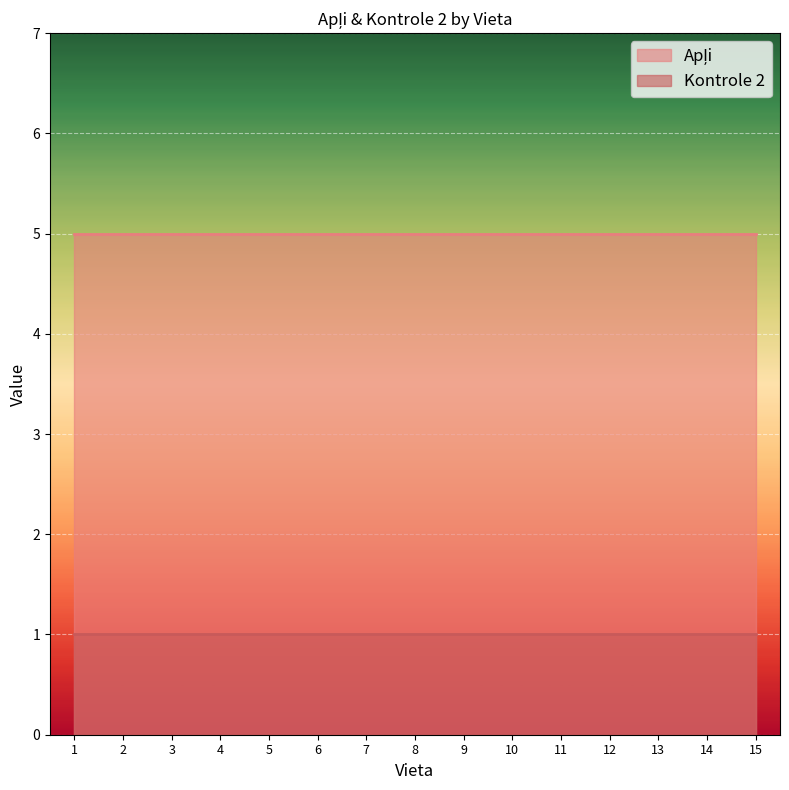

What is the minimum value for Apļi?

5